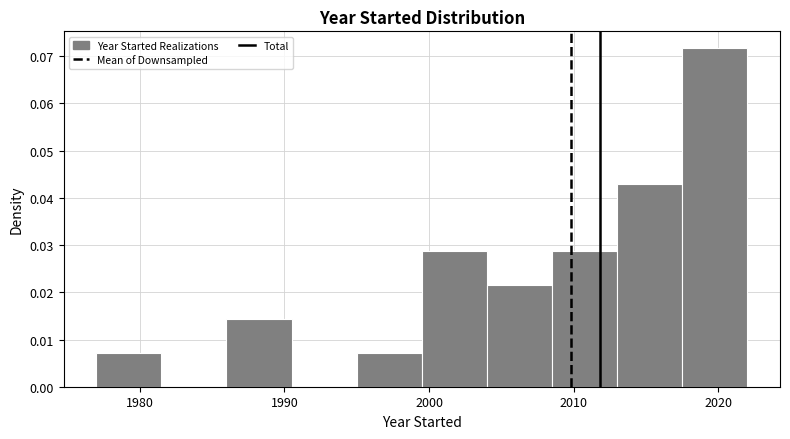

Reading left to right, transcribe this chart: for each bar, give the range it covers on the x-axis and its height. Neither the bar edges nor the heights are printed on the chart, so give them approximately, as read against the axes.

1977.0 to 1981.5: 0.007
1981.5 to 1986.0: 0
1986.0 to 1990.5: 0.014
1990.5 to 1995.0: 0
1995.0 to 1999.5: 0.007
1999.5 to 2004.0: 0.029
2004.0 to 2008.5: 0.022
2008.5 to 2013.0: 0.029
2013.0 to 2017.5: 0.043
2017.5 to 2022.0: 0.072